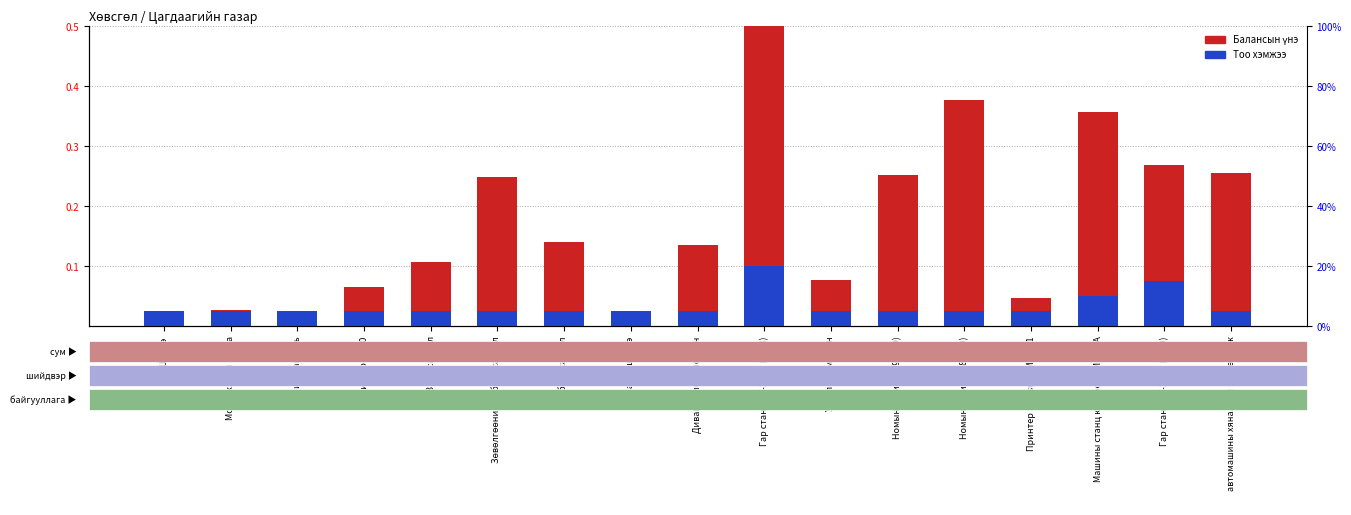

What is the sum of all Тоо хэмжээ values?

0.6